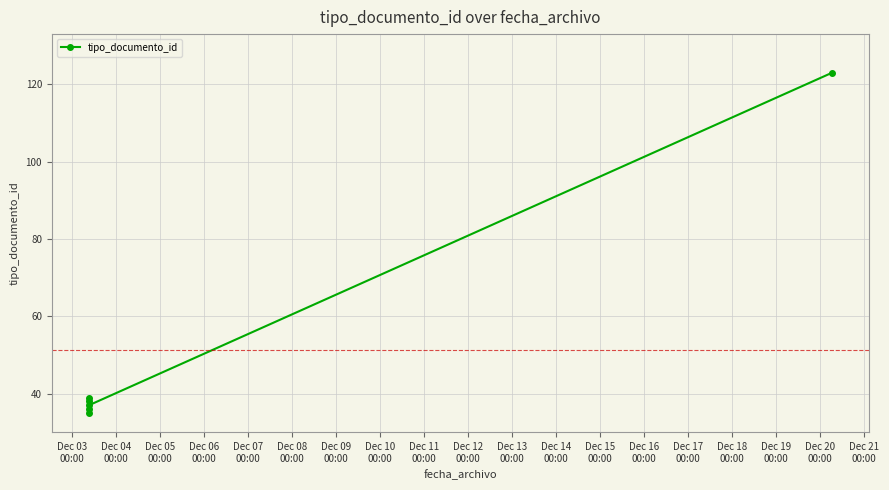

Reading right to left, transcribe all the data shown in this chart.

123	37	39	36	38	35